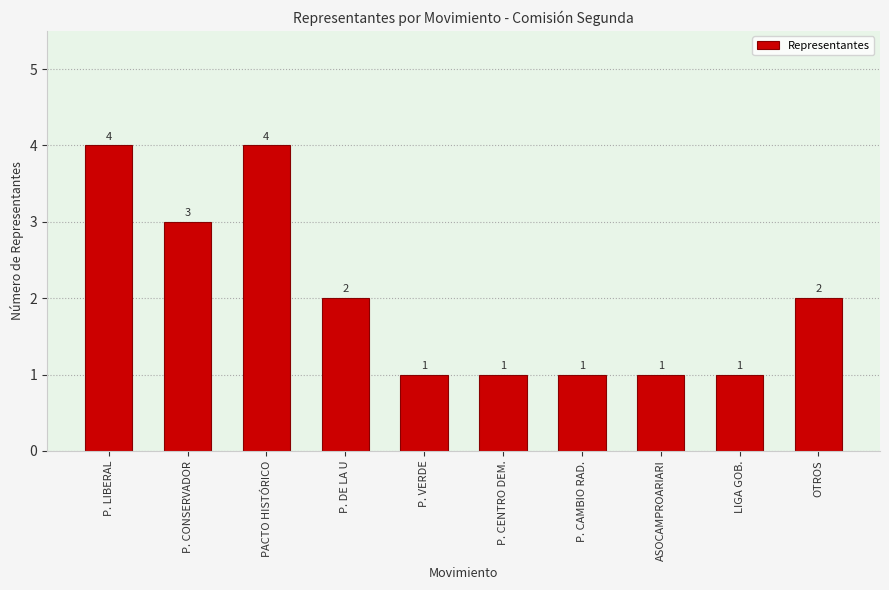

What is the minimum value shown in the chart?

1